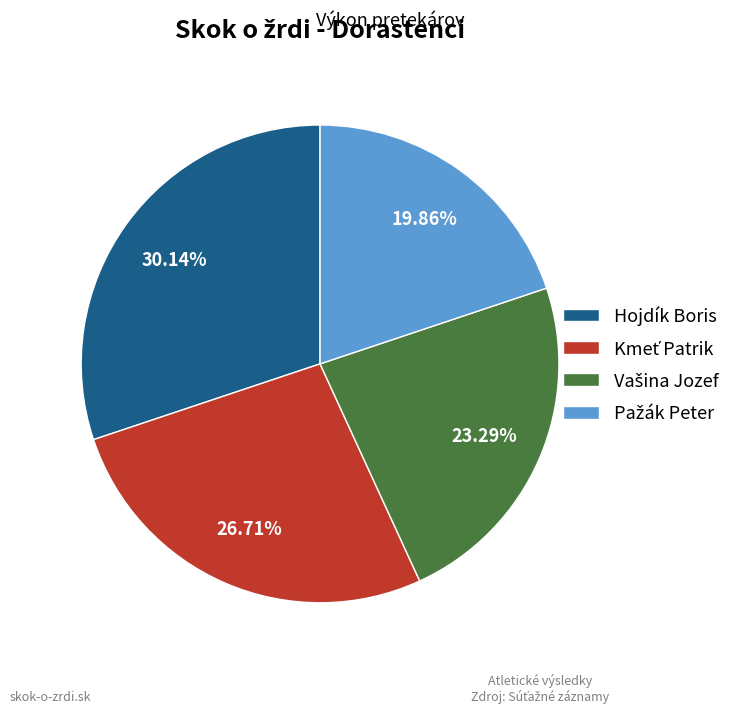

Is there a majority slice in this chart?

No